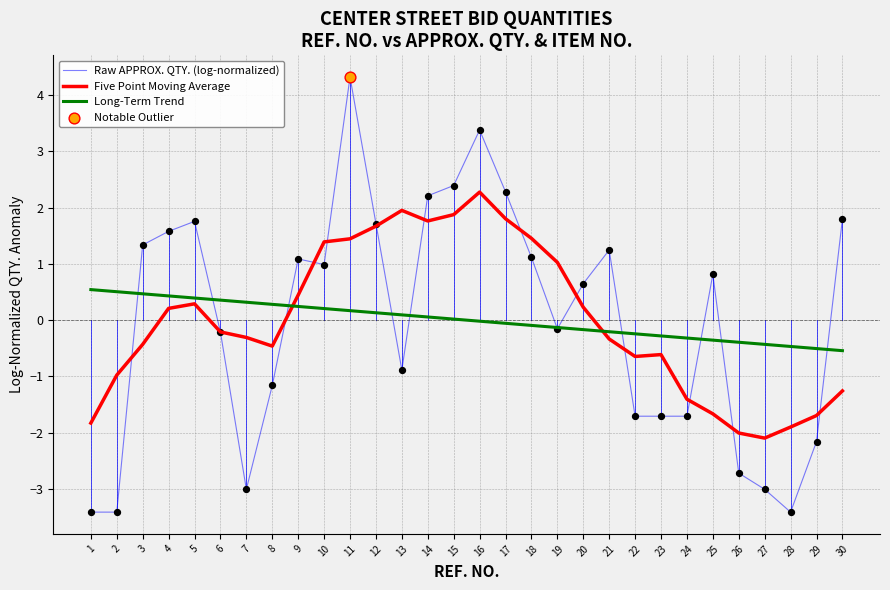

At which category is the sum across all series the highest?

11